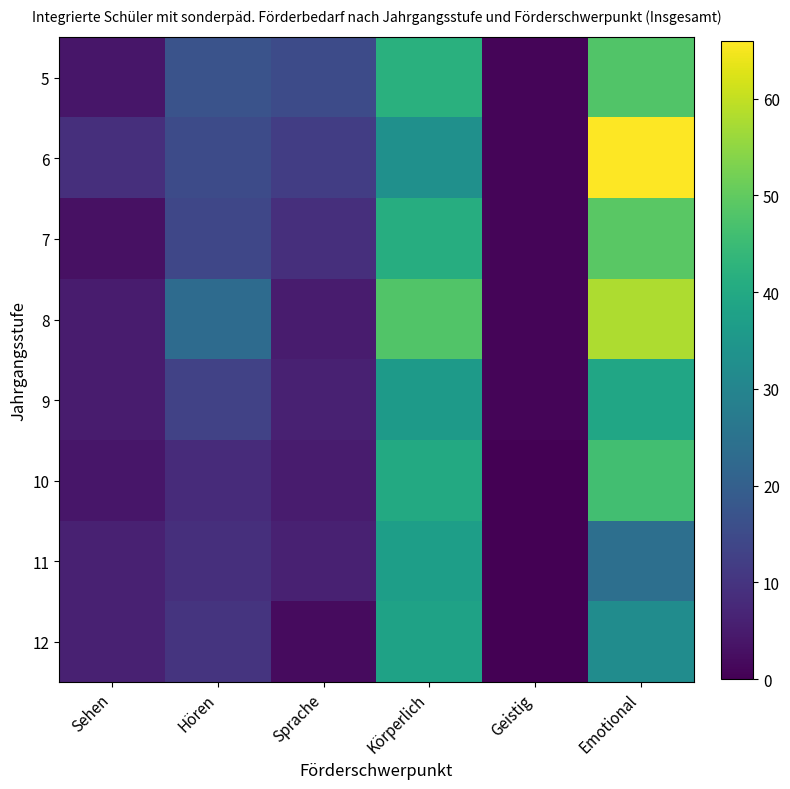

Which has a higher value, Sehen or Sprache?

Sprache